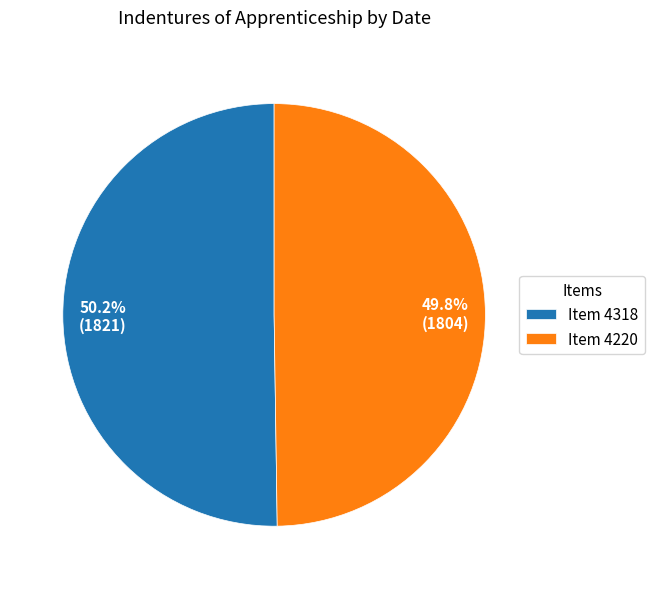

Is there any slice that represents more than half of the pie?

Yes